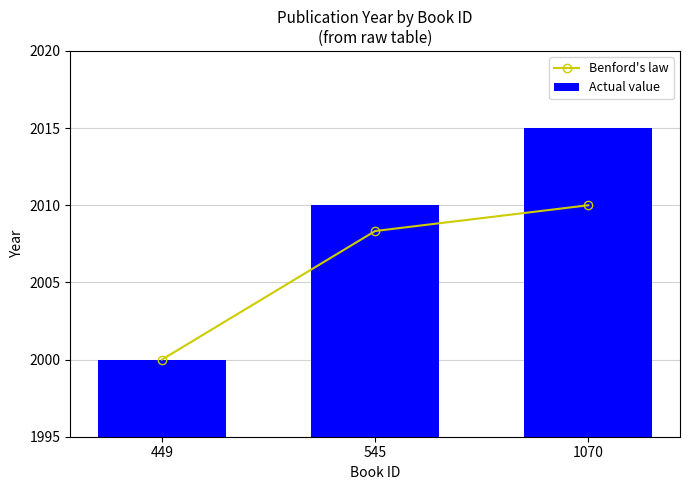

How many groups of bars are there?

3